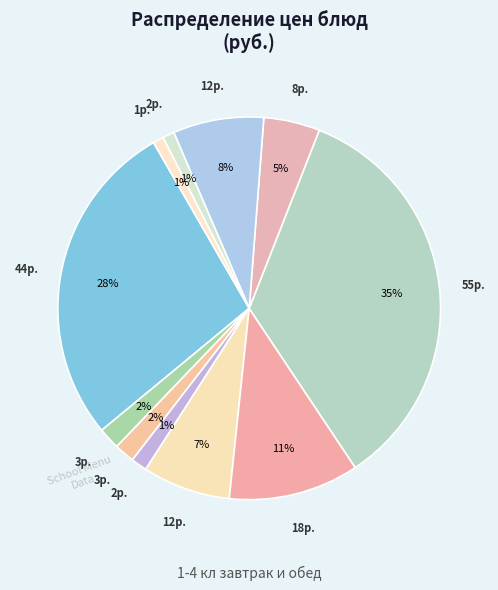

Rank the categories by value from highest to lowest.

Тефтели из говядины, Омлет натуральный, Борщ с морской капустой, Напиток фруктово-ягодный, Фрукты свежие (яблоко), Макаронные изделия отварные, Чай с сахаром, Хлеб пшеничный (завтрак), Хлеб ржаной (завтрак), Хлеб пшеничный (обед), Хлеб ржаной (обед)